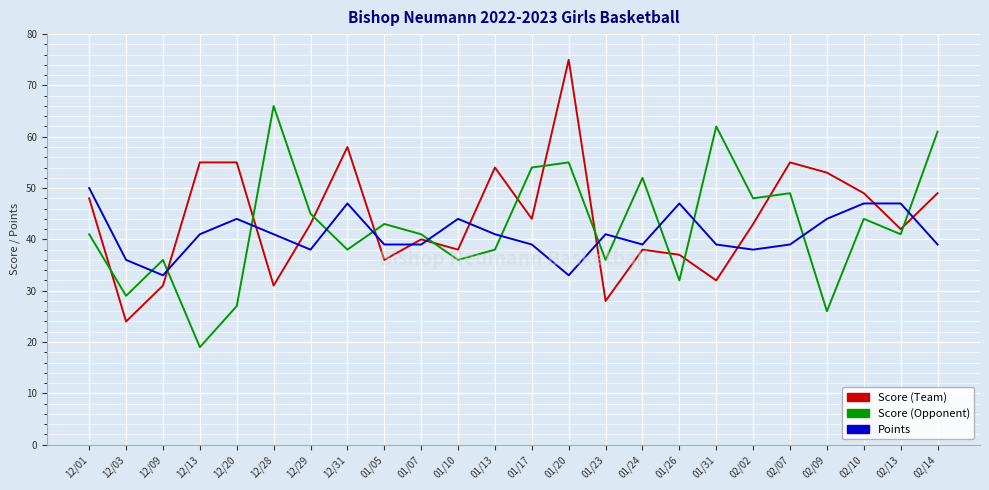

Where do Score (Team) and Score (Opponent) first cross each other?

12/01 and 12/03